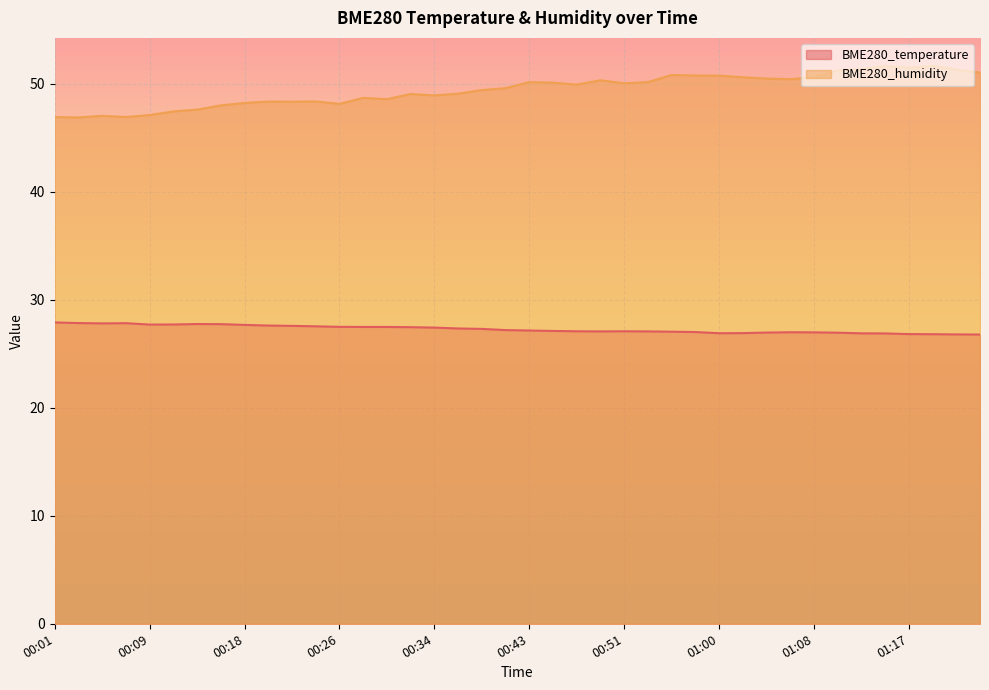

Reading left to right, list all the values displayed in this chart.

BME280_temperature: 00:01=27.9	00:03=27.8	00:05=27.8	00:07=27.8	00:09=27.7	00:12=27.7	00:14=27.7	00:16=27.7	00:18=27.7	00:20=27.6	00:22=27.6	00:24=27.5	00:26=27.5	00:28=27.5	00:30=27.5	00:32=27.4	00:34=27.4	00:36=27.3	00:39=27.3	00:41=27.2	00:43=27.1	00:45=27.1	00:47=27.1	00:49=27.1	00:51=27.1	00:54=27.1	00:56=27.0	00:58=27.0	01:00=26.9	01:02=26.9	01:04=26.9	01:06=27.0	01:08=27.0	01:10=26.9	01:12=26.9	01:15=26.9	01:17=26.8	01:19=26.8	01:21=26.8	01:23=26.8
BME280_humidity: 00:01=46.9	00:03=46.9	00:05=47.0	00:07=46.9	00:09=47.1	00:12=47.4	00:14=47.6	00:16=48.0	00:18=48.2	00:20=48.3	00:22=48.3	00:24=48.3	00:26=48.1	00:28=48.7	00:30=48.5	00:32=49.0	00:34=48.9	00:36=49.1	00:39=49.4	00:41=49.6	00:43=50.1	00:45=50.1	00:47=49.9	00:49=50.3	00:51=50.0	00:54=50.1	00:56=50.8	00:58=50.7	01:00=50.7	01:02=50.6	01:04=50.5	01:06=50.4	01:08=50.6	01:10=51.2	01:12=51.3	01:15=51.6	01:17=51.5	01:19=51.6	01:21=51.3	01:23=51.0